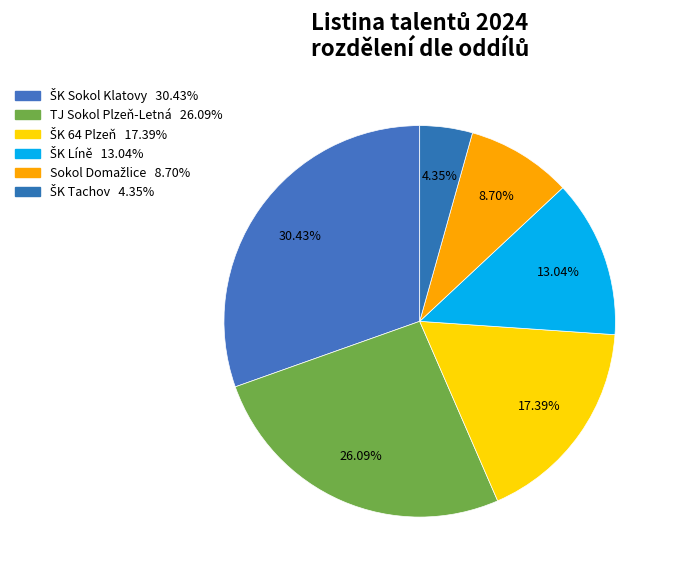

What is the ratio of the value at Sokol Domažlice to the value at ŠK 64 Plzeň?

0.5